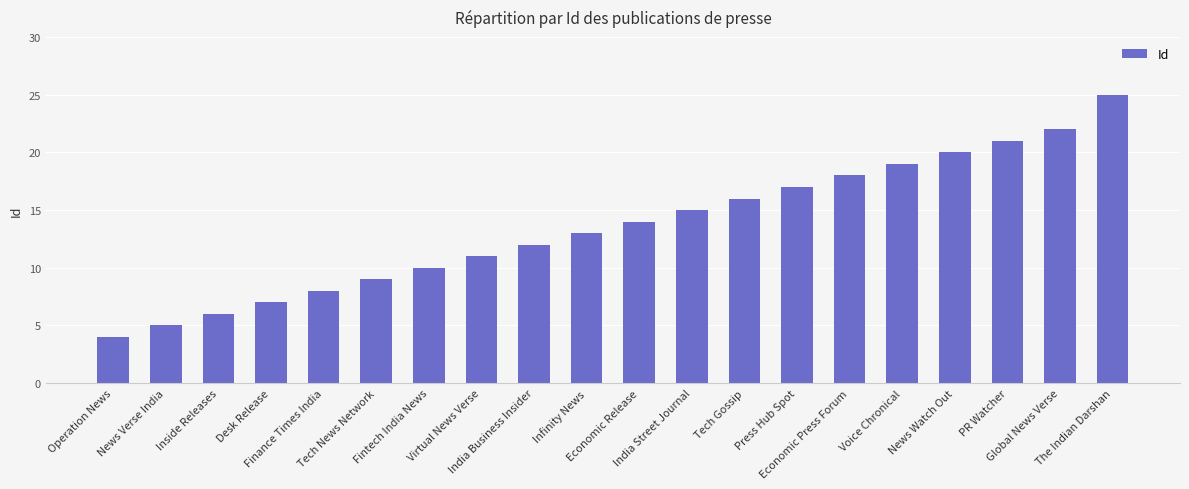

Does the chart contain any negative values?

No